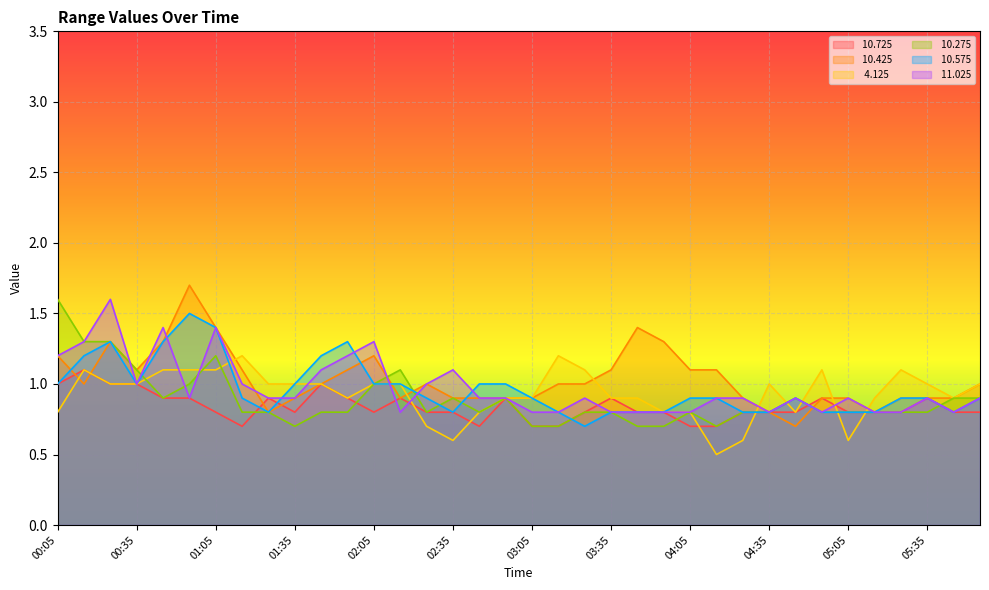

The   4.125 series shows 1.6 at 03:45. True or false?

False